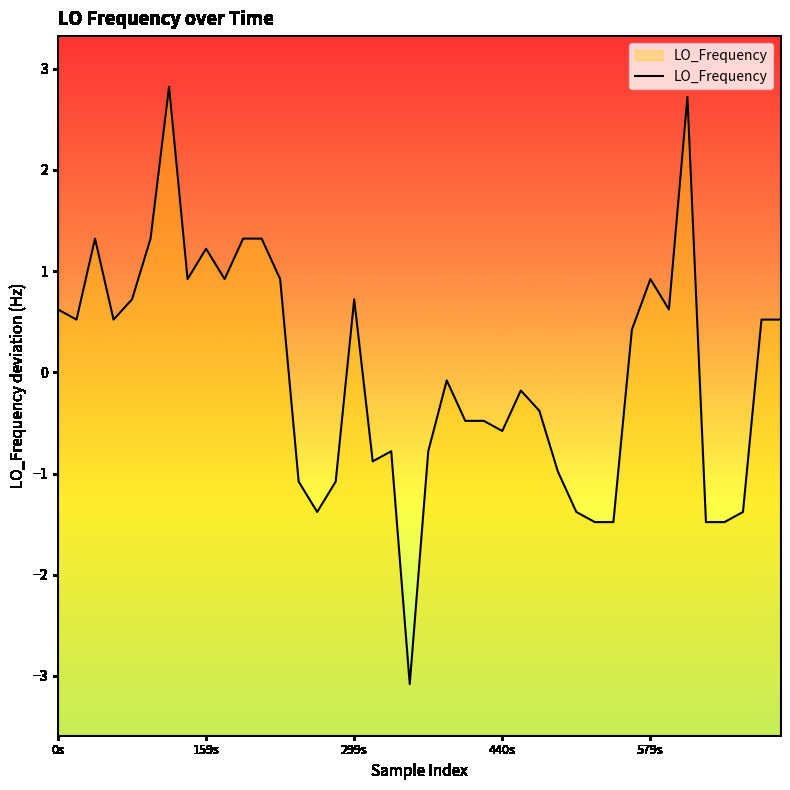

The chart shows a value of 0.4 at 38. True or false?

False